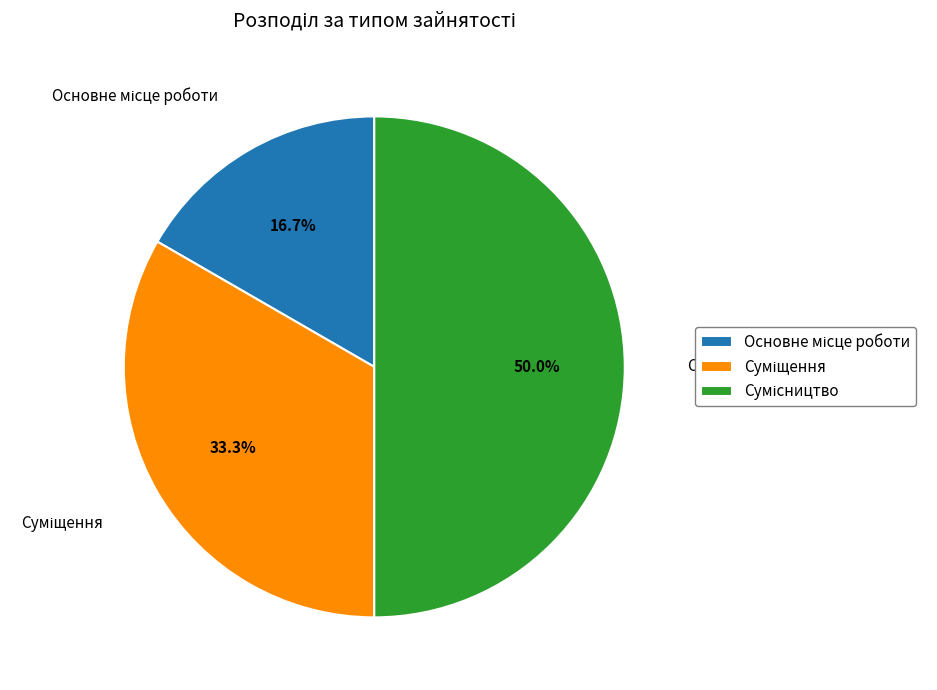

Count the number of slices in the pie.

3